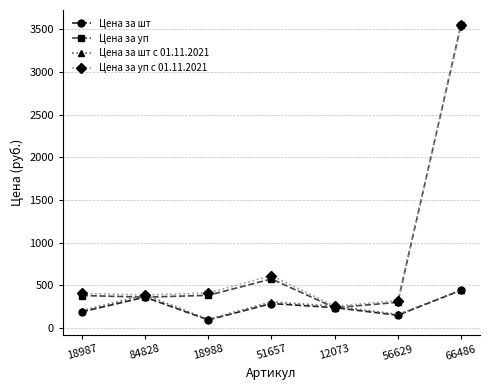

What value does the Цена за уп с 01.11.2021 series have at 18988, to the nearest 50?

400